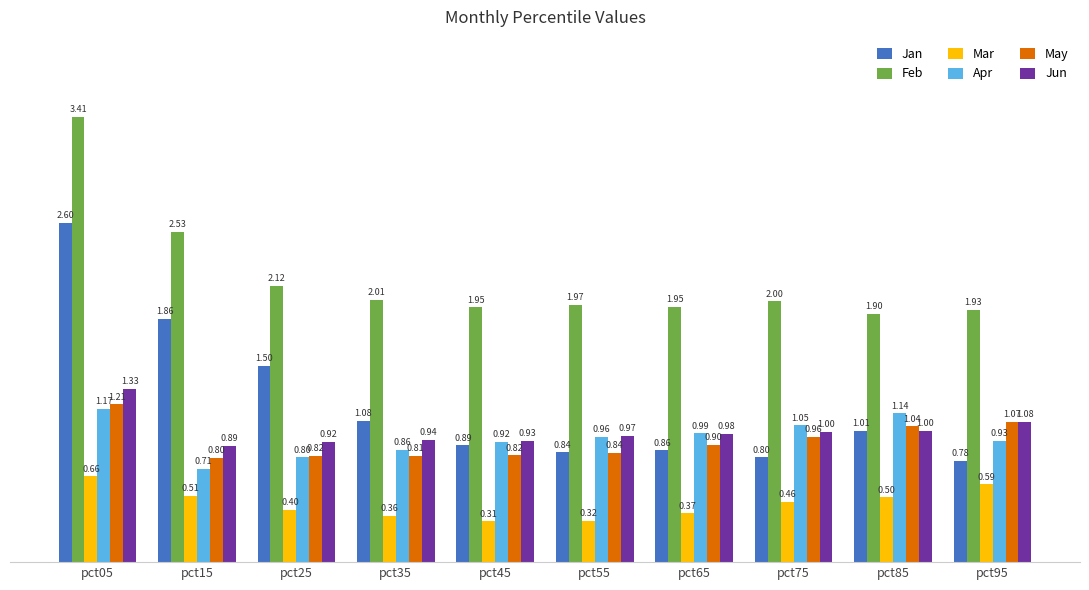

What is the sum of the Jan values at pct55 and pct15?

2.7